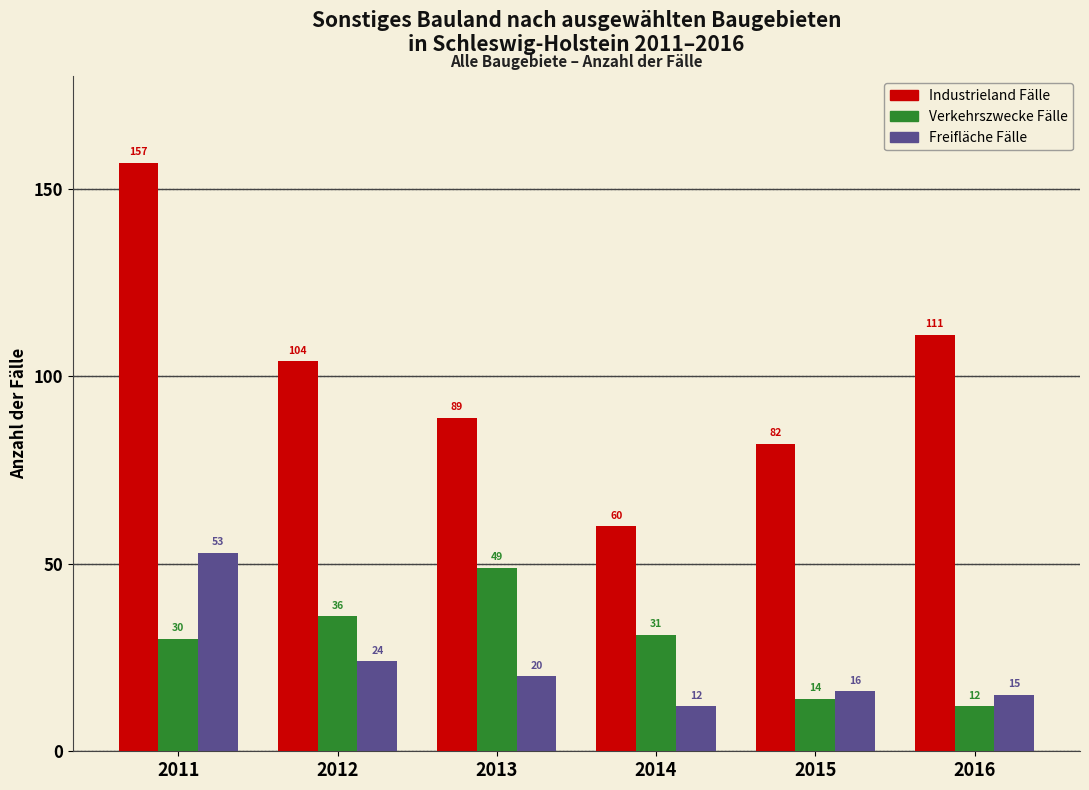

Reading left to right, list all the values displayed in this chart.

Industrieland Fälle: 2011=157	2012=104	2013=89	2014=60	2015=82	2016=111
Verkehrszwecke Fälle: 2011=30	2012=36	2013=49	2014=31	2015=14	2016=12
Freifläche Fälle: 2011=53	2012=24	2013=20	2014=12	2015=16	2016=15